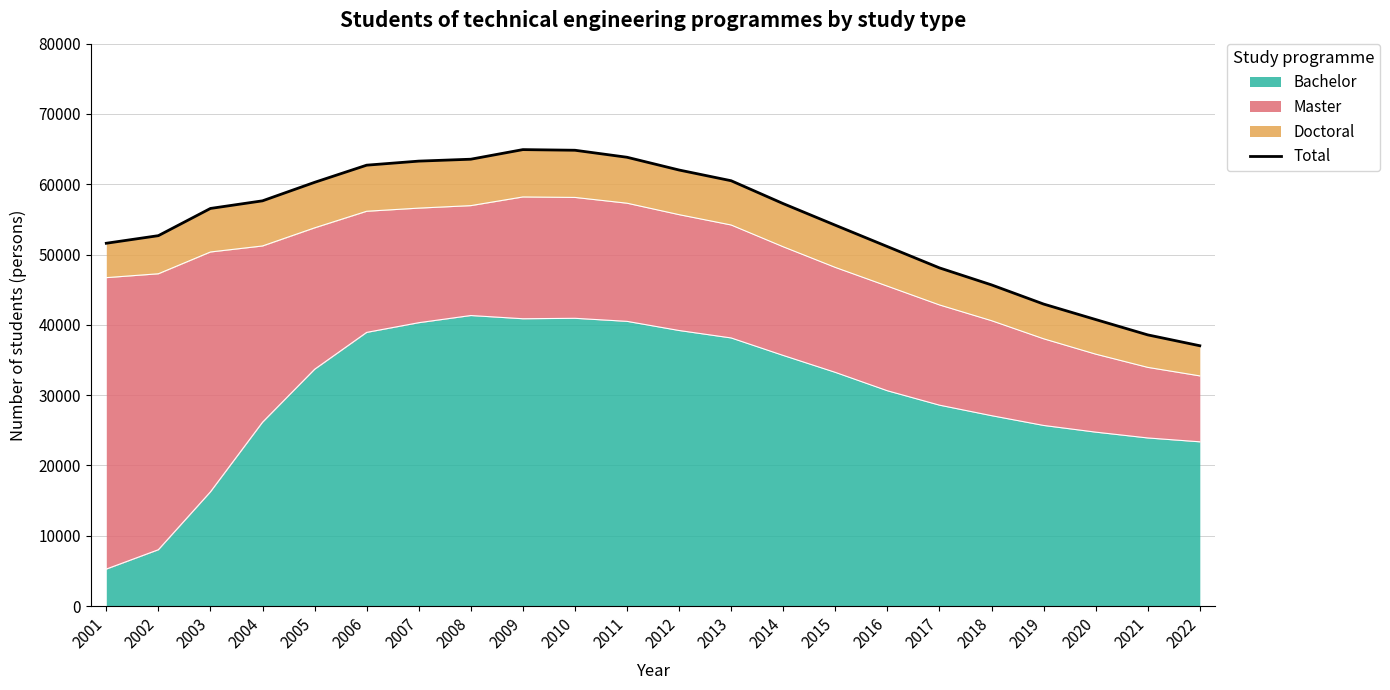

What is the smallest value displayed?

37034